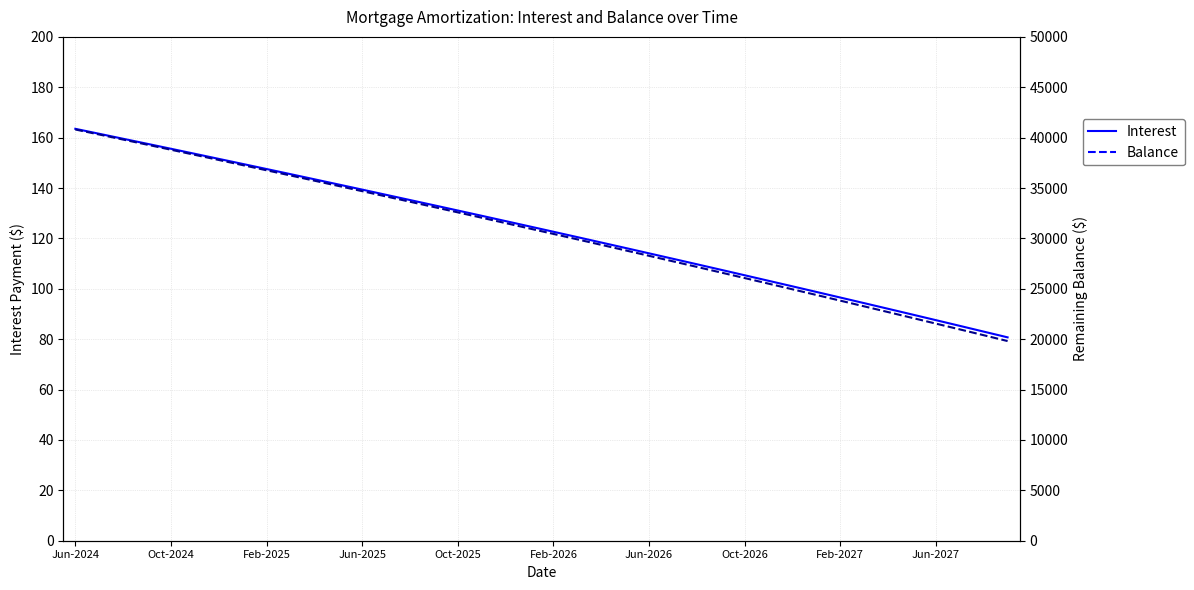

What is the average value of the Interest series?

123.2